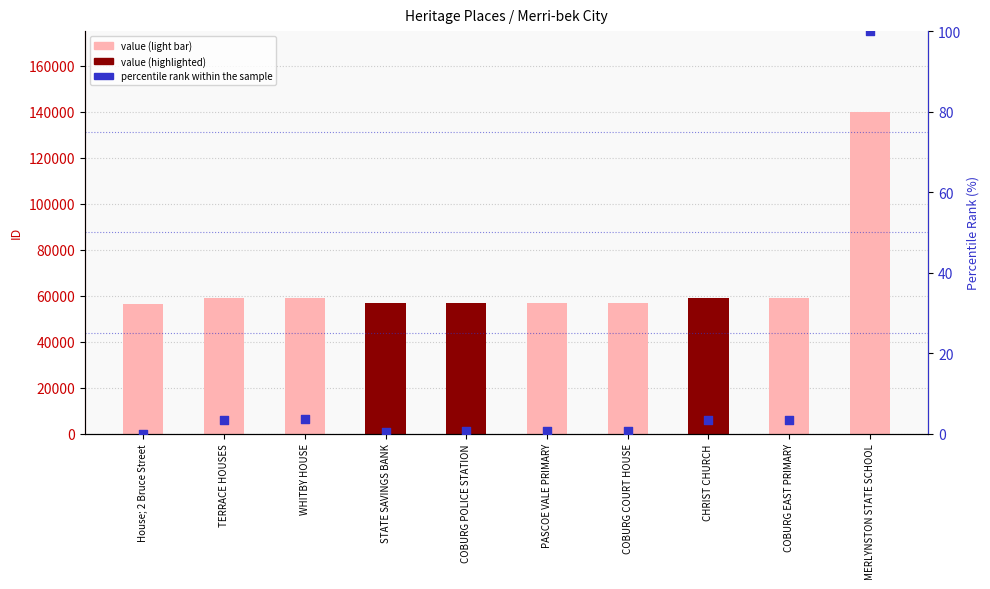

Which series contains the lowest Y value?

percentile rank within the sample